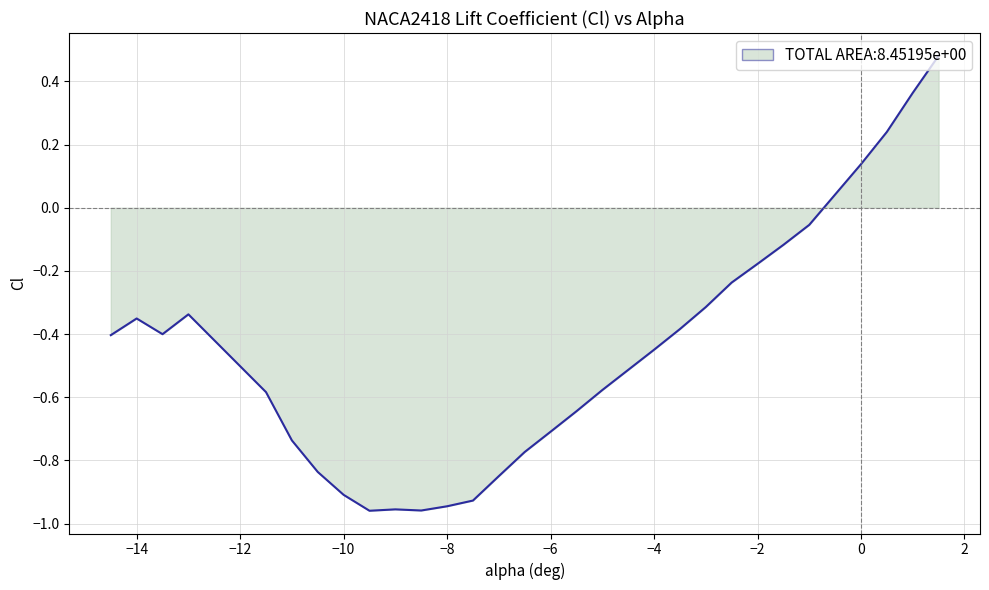

What is the difference between the maximum and minimum values?

1.4